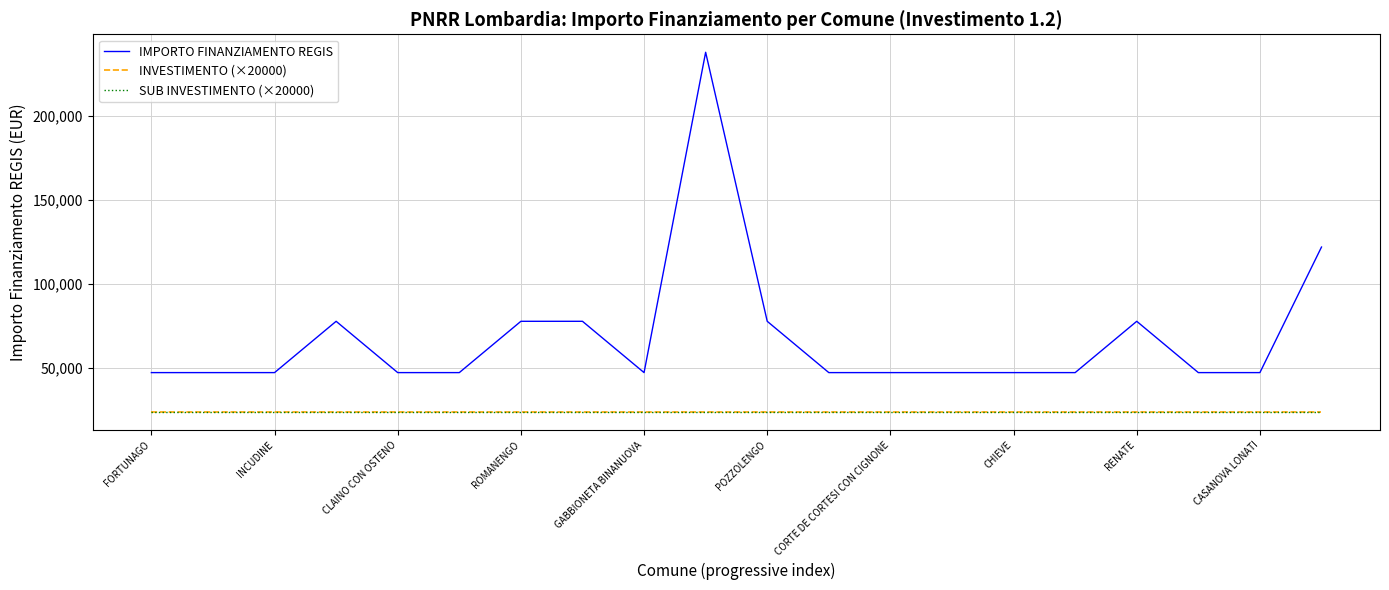

Does the chart display data point markers on the line(s)?

No